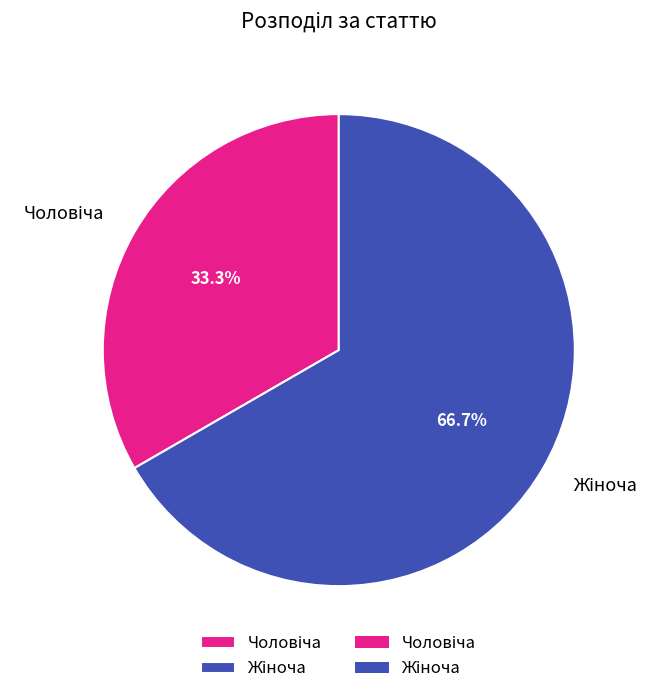

Is there a majority slice in this chart?

Yes